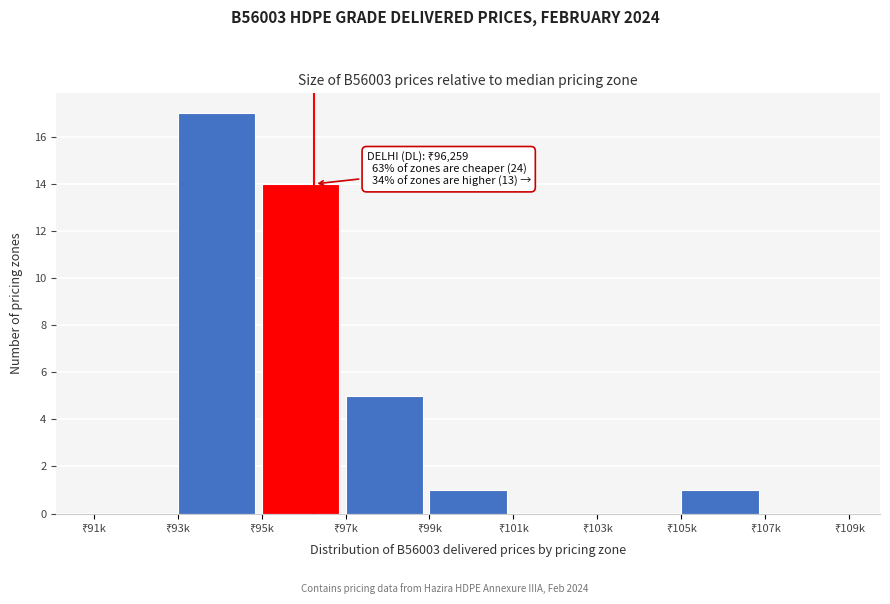

What is the maximum value shown in the chart?

17